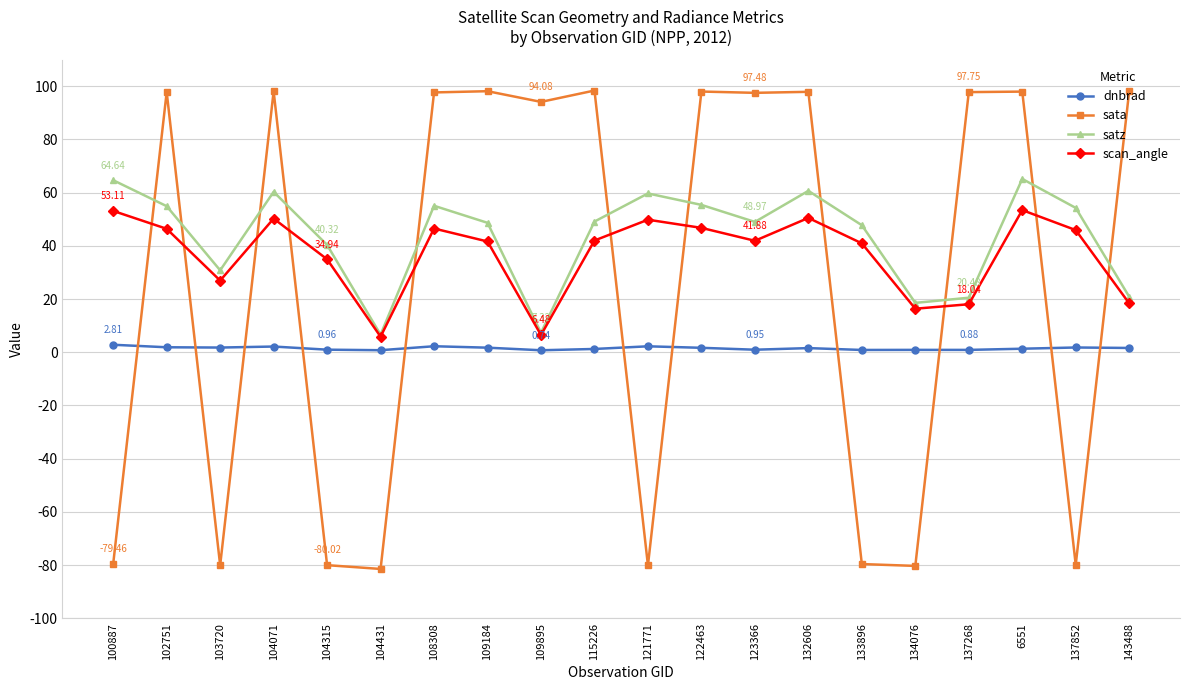

How many series are shown in this chart?

4